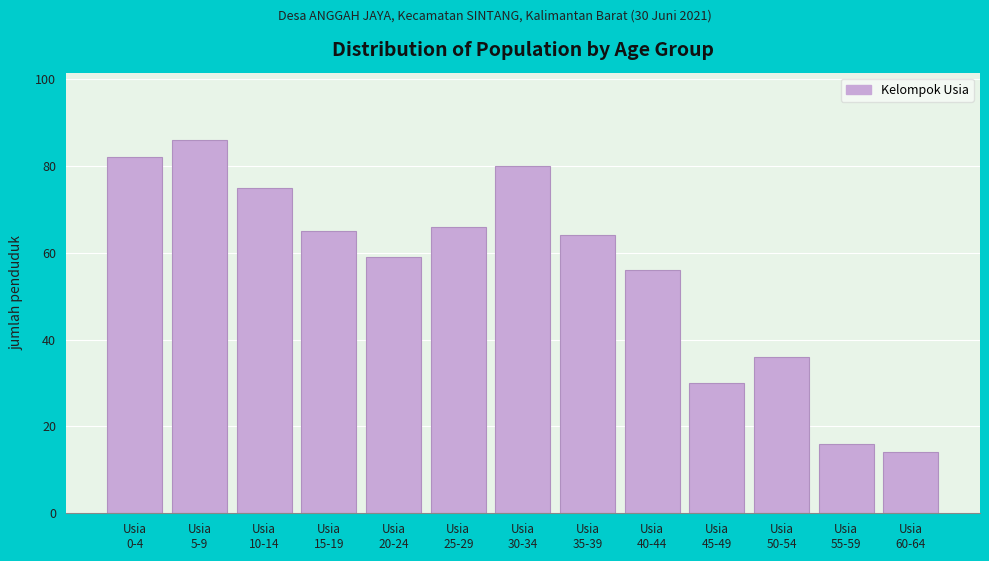

Reading left to right, what are all the values shown in this chart?

82	86	75	65	59	66	80	64	56	30	36	16	14